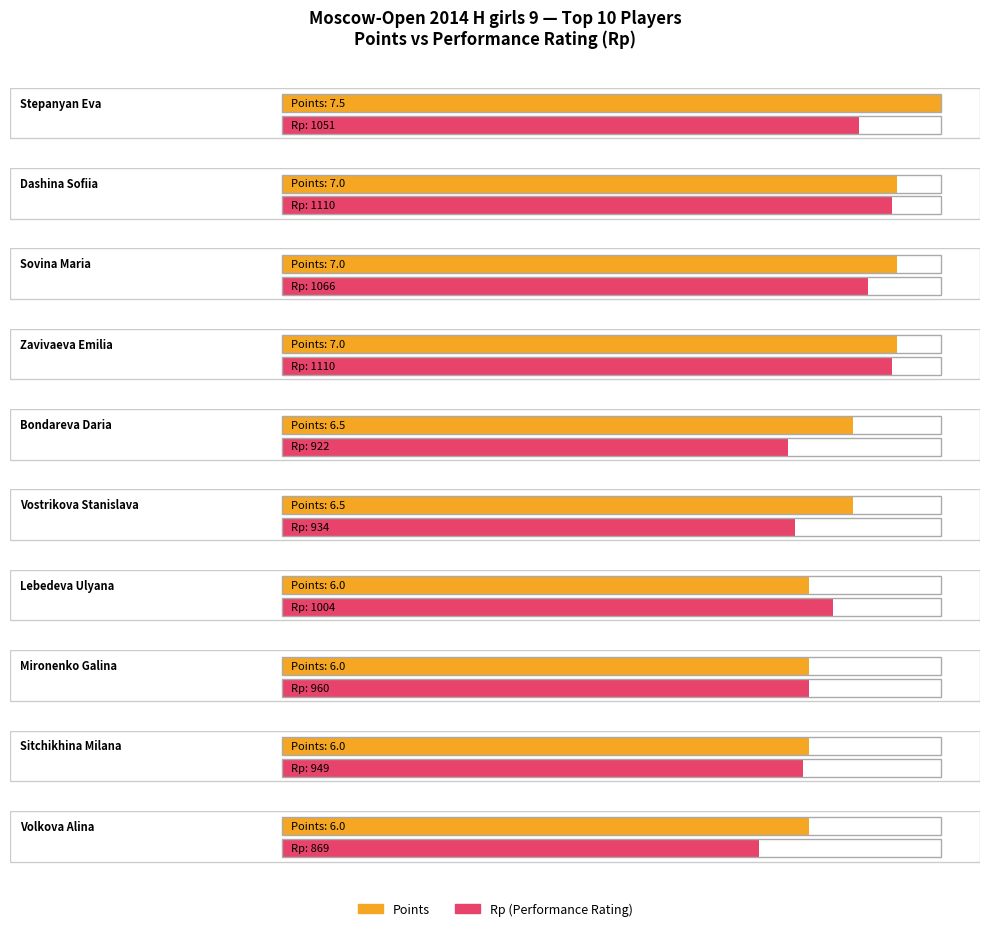

What is the label of the 8th bar from the right?

Sovina Maria